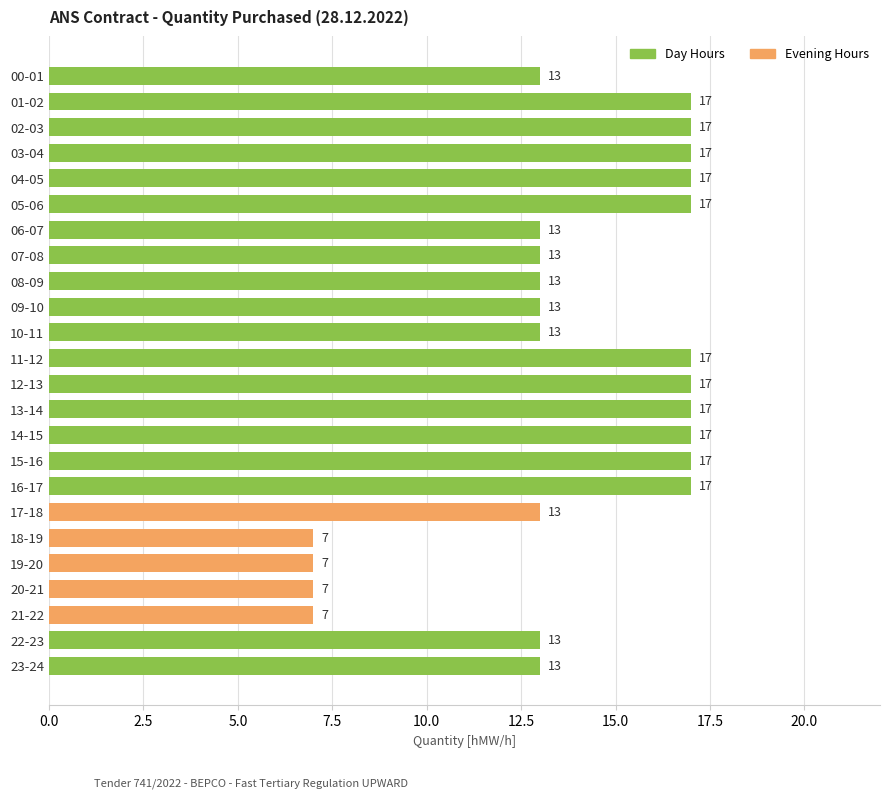

What is the sum of the values at 03-04 and 08-09?

30